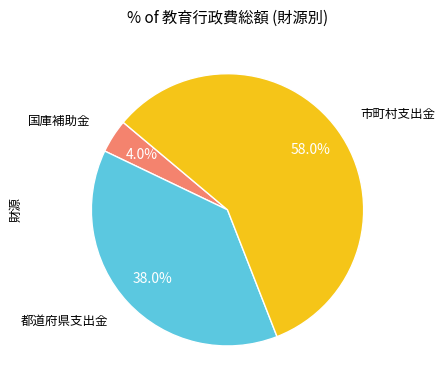

Is there a majority slice in this chart?

Yes